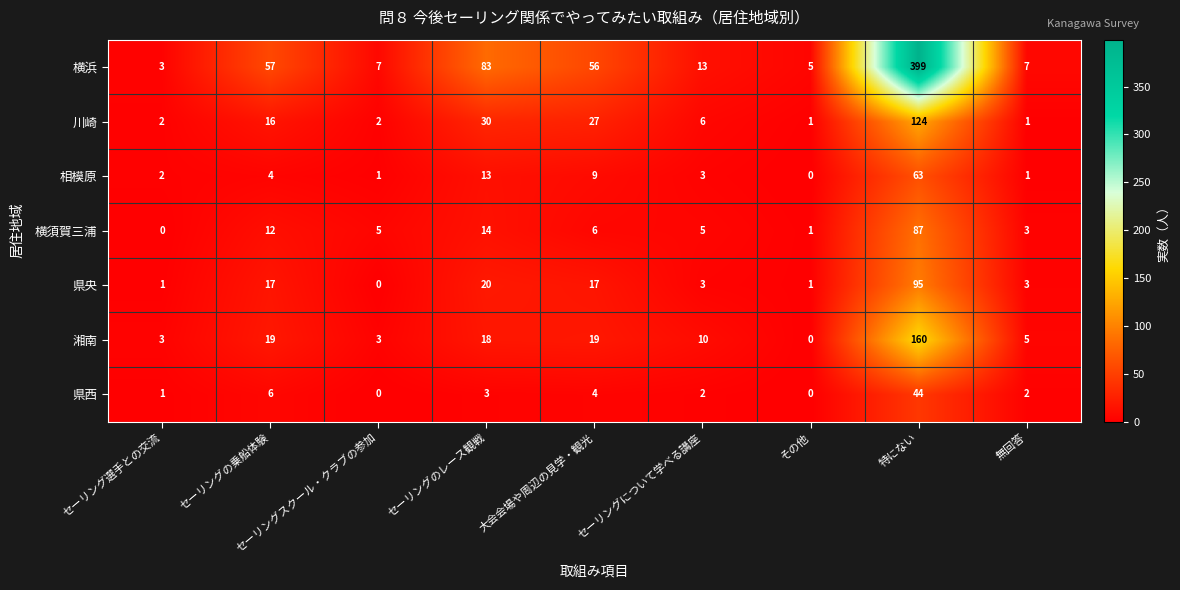

Is it true that 県央 equals 21 at 特にない?

False